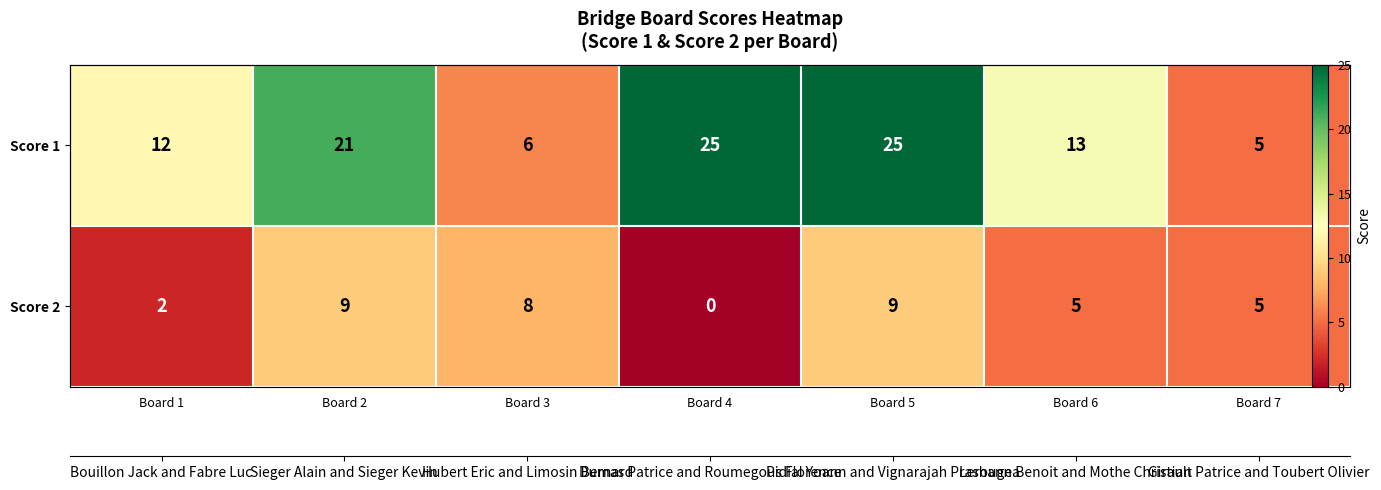

What is the sum of the Score 2 values at Board 1 and Board 2?

11